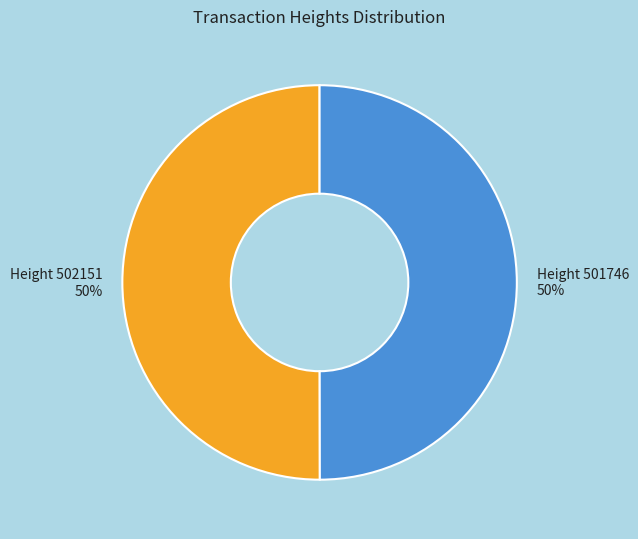

To the nearest percent, what is the average slice percentage?

50%